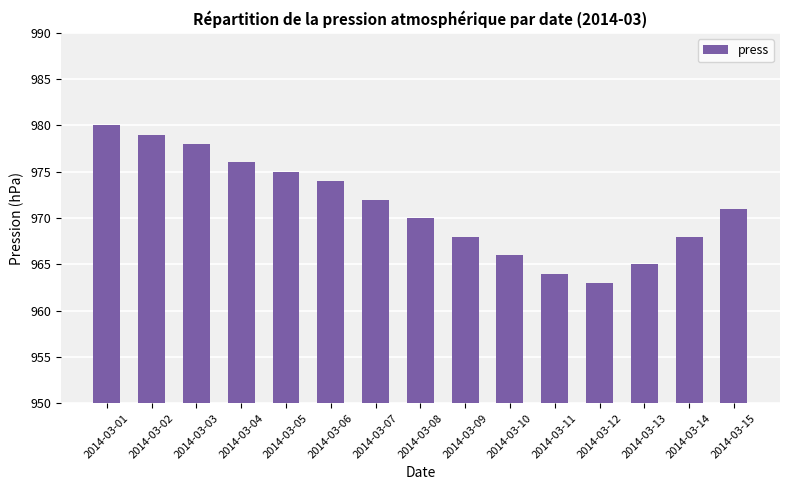

True or false: the data shows 220 at 2014-03-02.

False